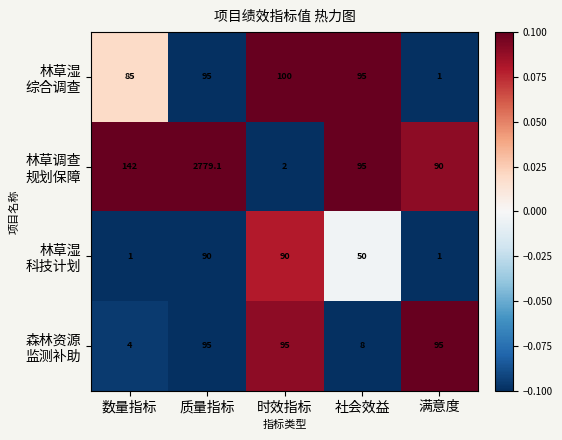

What is the smallest value displayed?

1.0